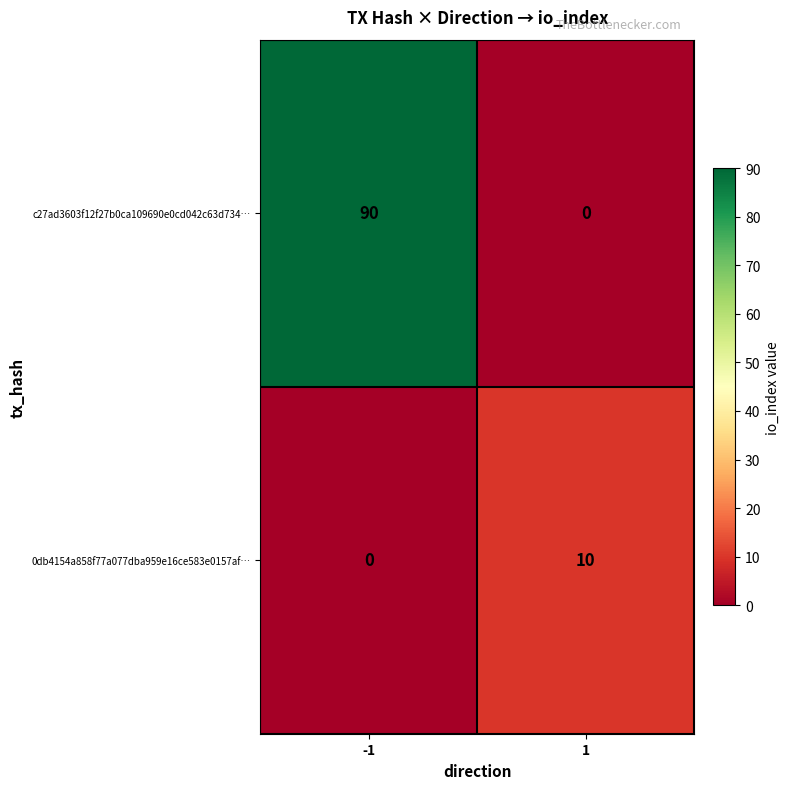

Reading left to right, extract all data points from this chart.

c27ad3603f12f27b0ca109690e0cd042c63d734…: 90	0
0db4154a858f77a077dba959e16ce583e0157af…: 0	10